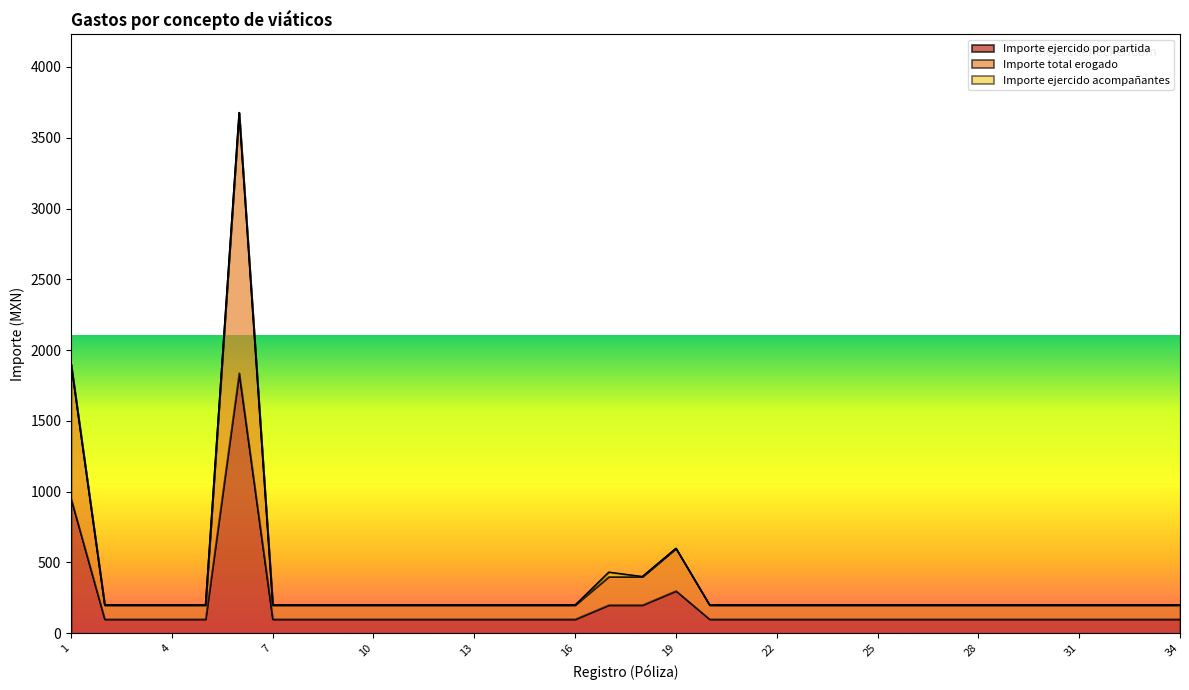

Which series has the widest spread of values?

Importe total erogado